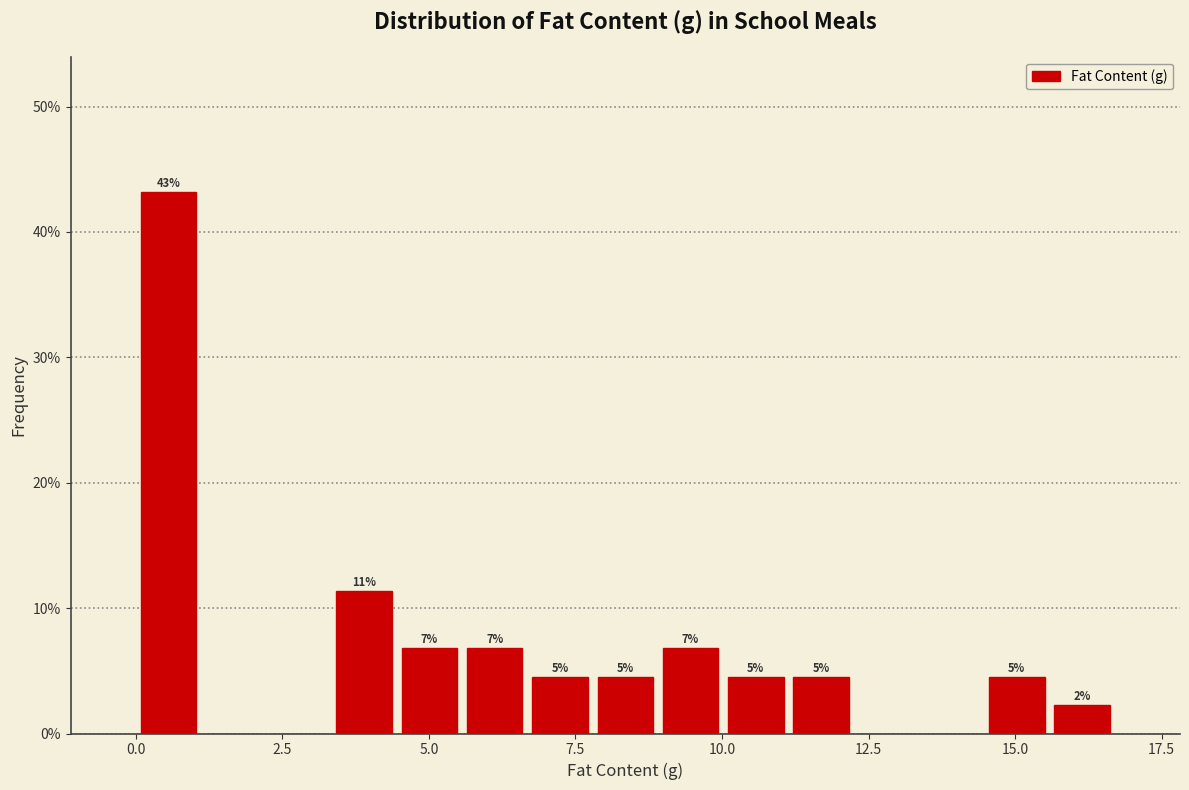

Around what value on the x-axis is the tallest bar? Give the approximate position of its centre, as read against the axis.

0.5